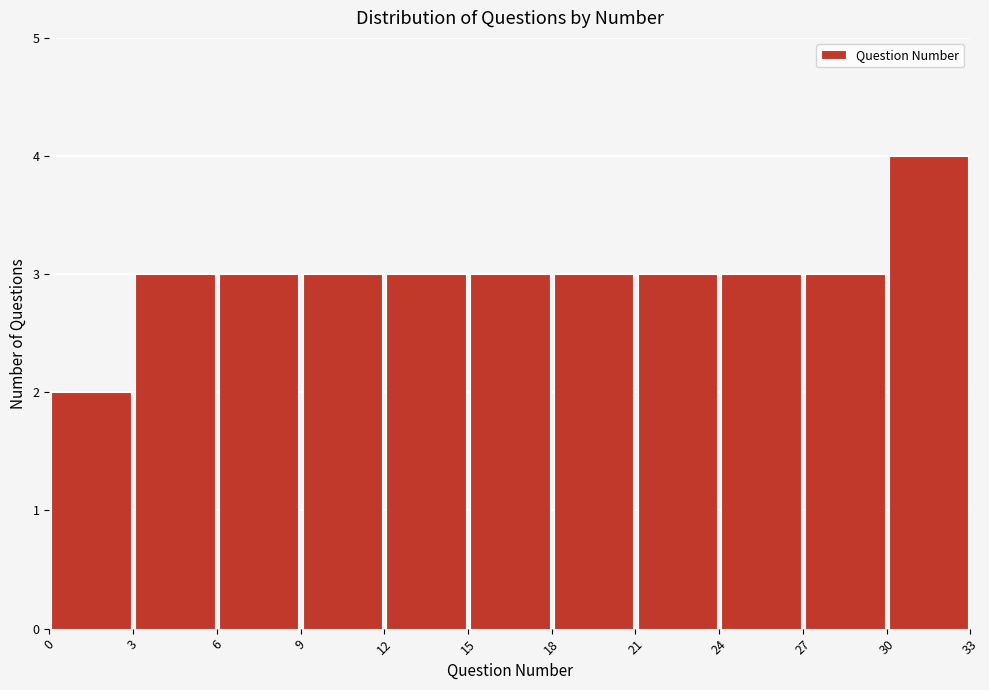

Reading left to right, transcribe this chart: for each bar, give the range it covers on the x-axis and its height. The values are not printed on the chart, so give them approximately, as read against the axis.

0 to 3: 2
3 to 6: 3
6 to 9: 3
9 to 12: 3
12 to 15: 3
15 to 18: 3
18 to 21: 3
21 to 24: 3
24 to 27: 3
27 to 30: 3
30 to 33: 4